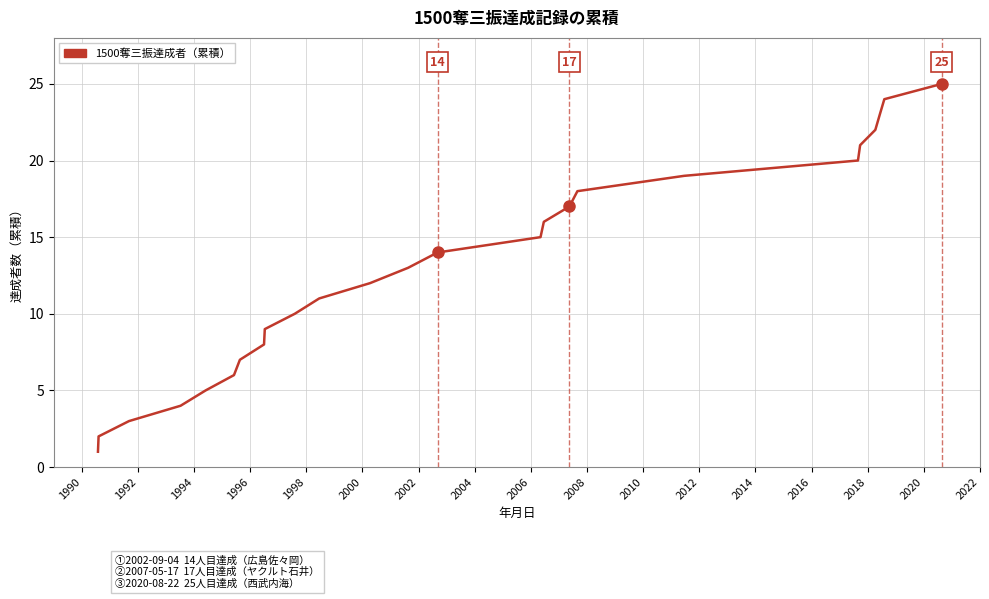

What is the difference between the maximum and minimum values?

24